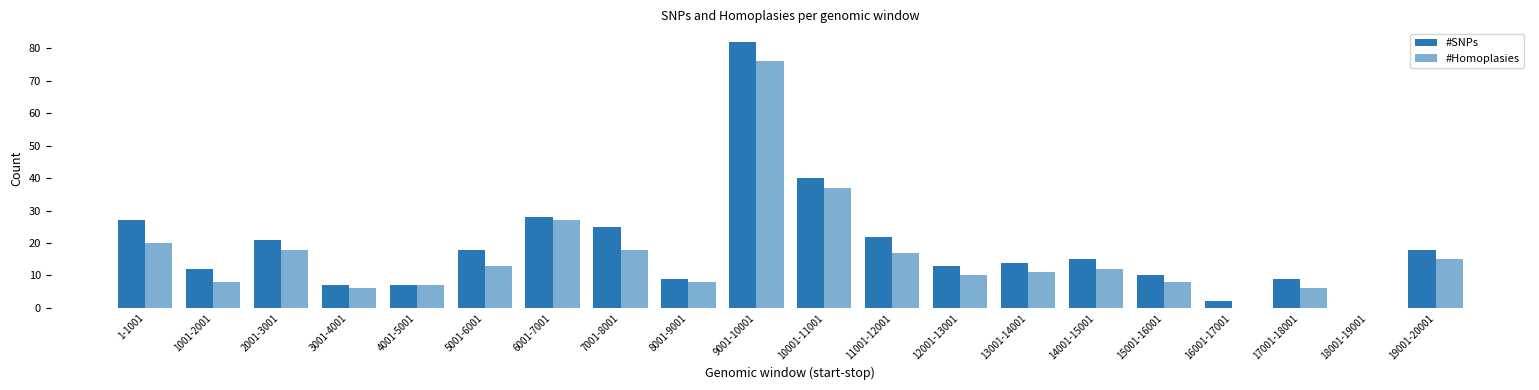

Rank the categories by #SNPs value from lowest to highest.

18001-19001, 16001-17001, 3001-4001, 4001-5001, 8001-9001, 17001-18001, 15001-16001, 1001-2001, 12001-13001, 13001-14001, 14001-15001, 5001-6001, 19001-20001, 2001-3001, 11001-12001, 7001-8001, 1-1001, 6001-7001, 10001-11001, 9001-10001